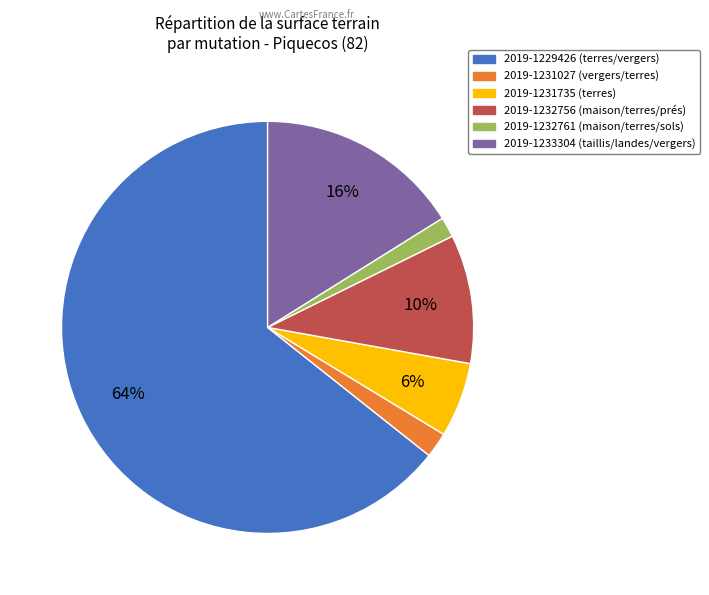

Which has a higher value, 2019-1229426 or 2019-1232756?

2019-1229426